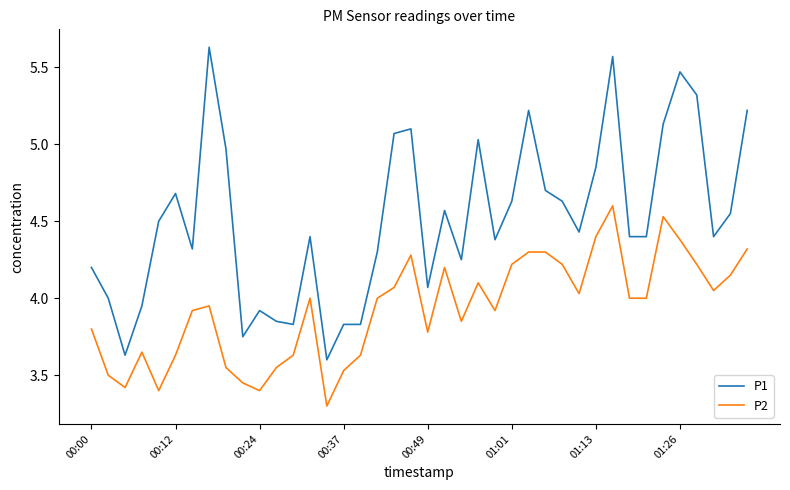

Which series has the largest range (max minus min)?

P1